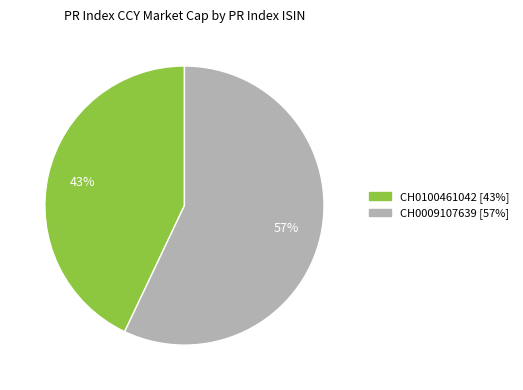

Which category has the biggest portion of the pie?

CH0009107639